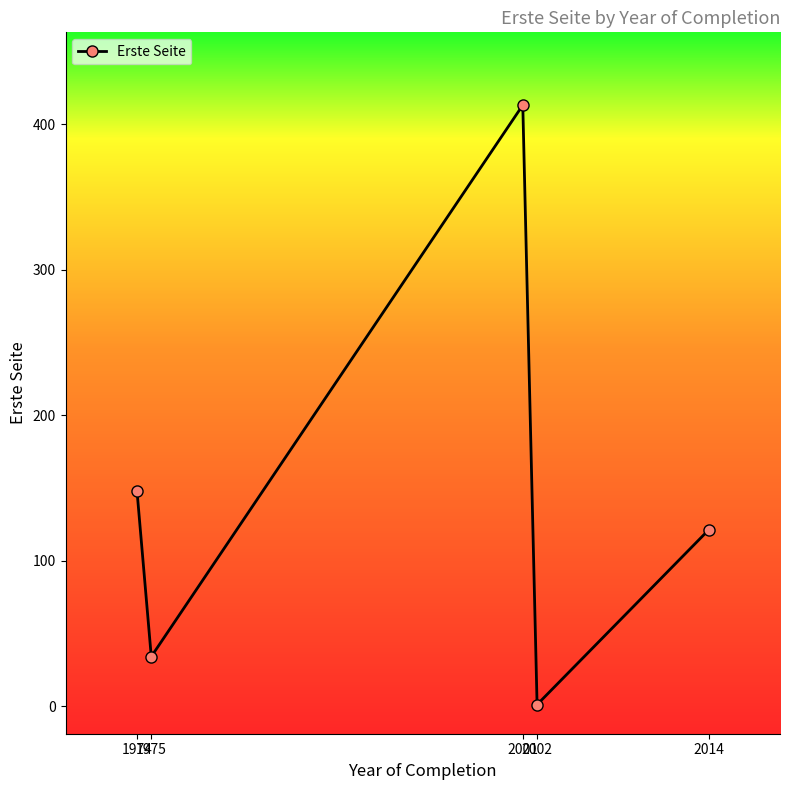

True or false: there are more than 2 points higher than both neighbors.

False